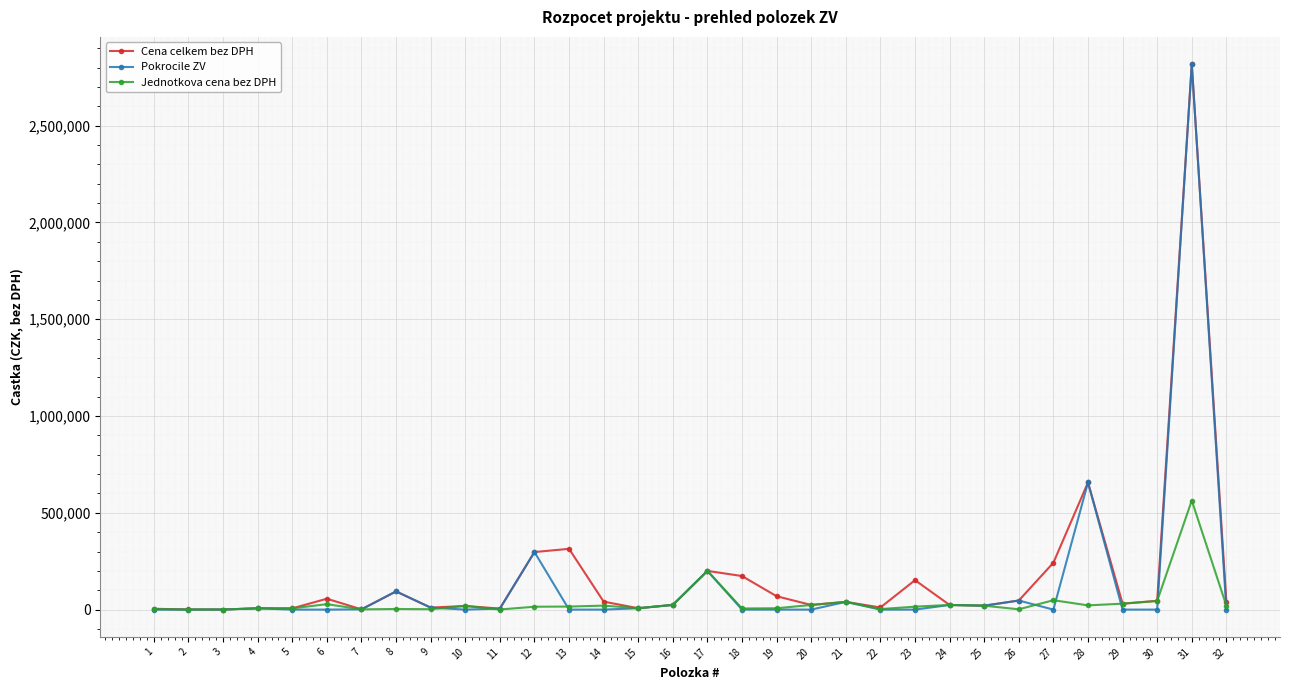

True or false: Cena celkem bez DPH has more than 0 points higher than both neighbors.

True